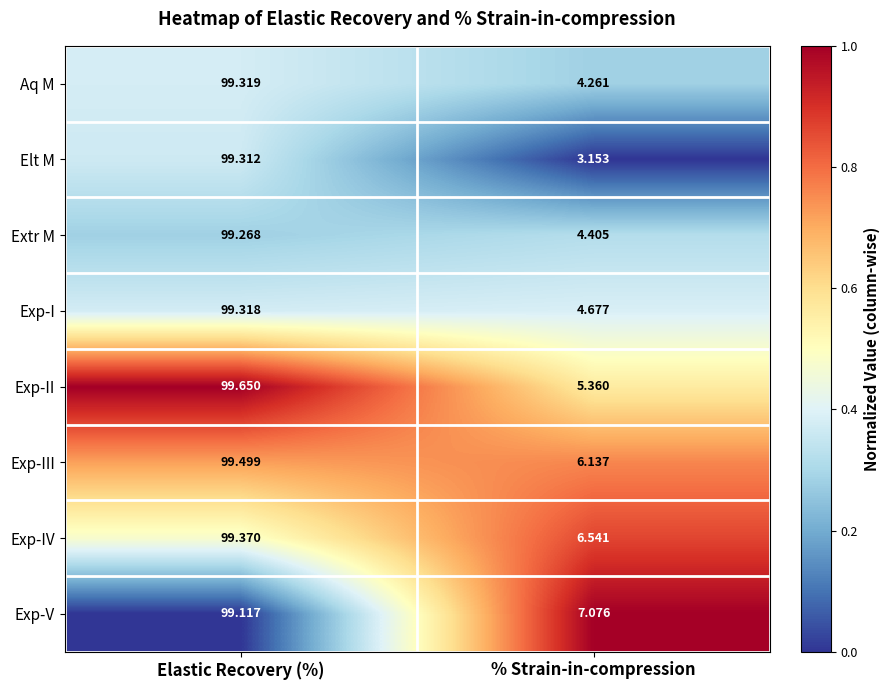

At which label does Exp-I reach its minimum?

% Strain-in-compression